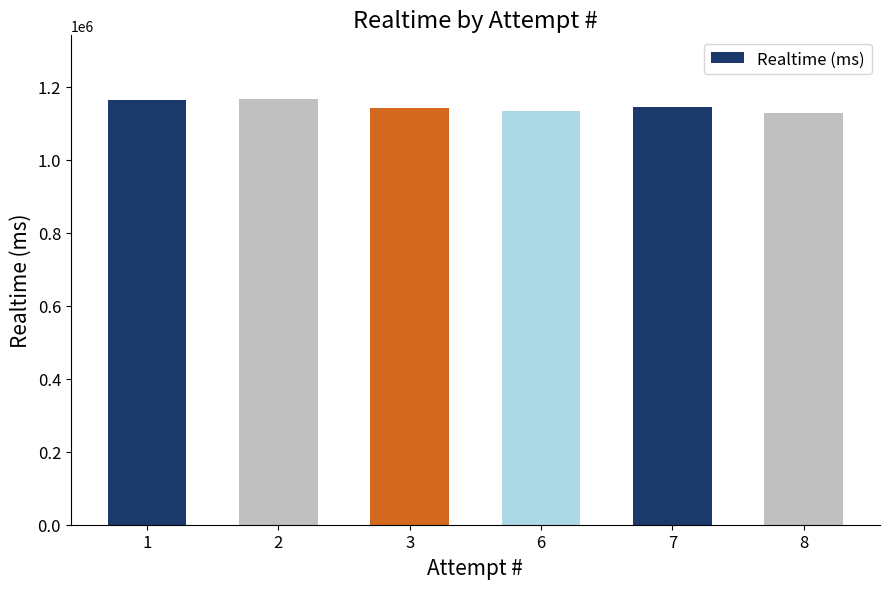

What is the ratio of the value at 2 to the value at 6?

1.0